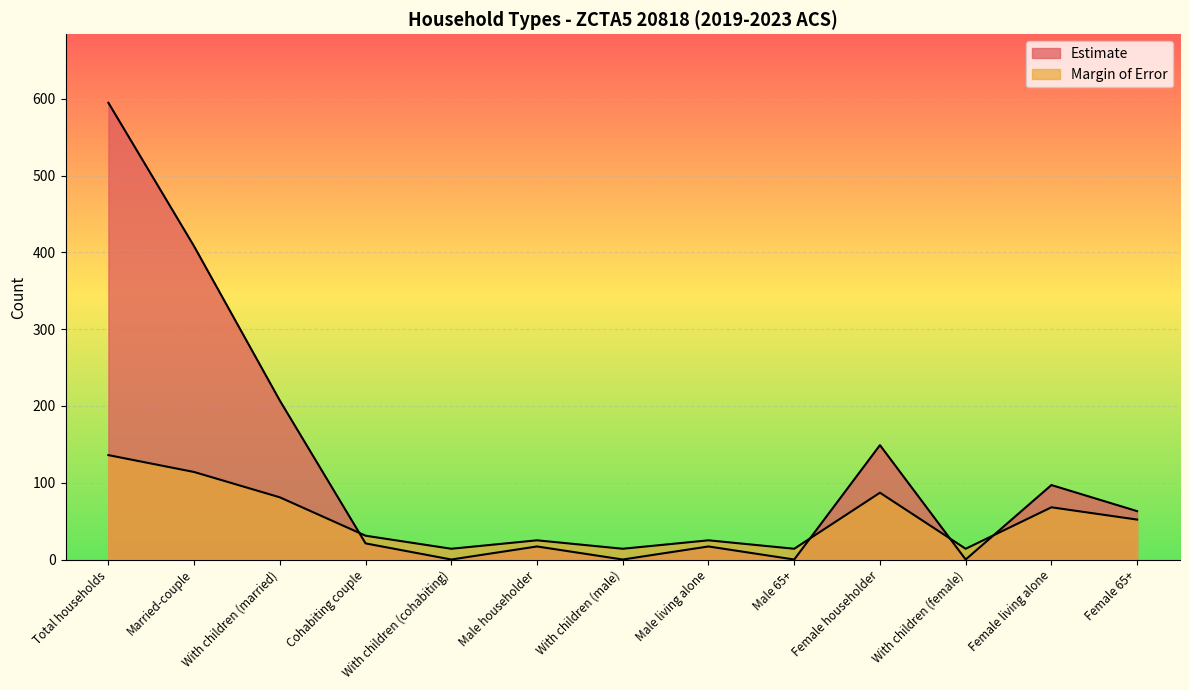

Count the number of categories in the chart.

13